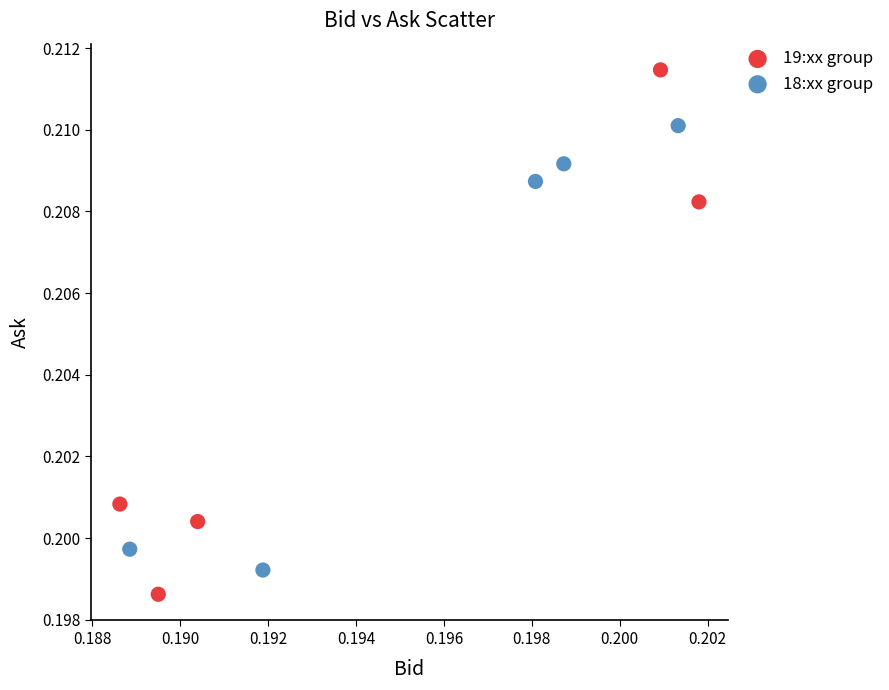

Which series contains the highest Y value?

19:xx group